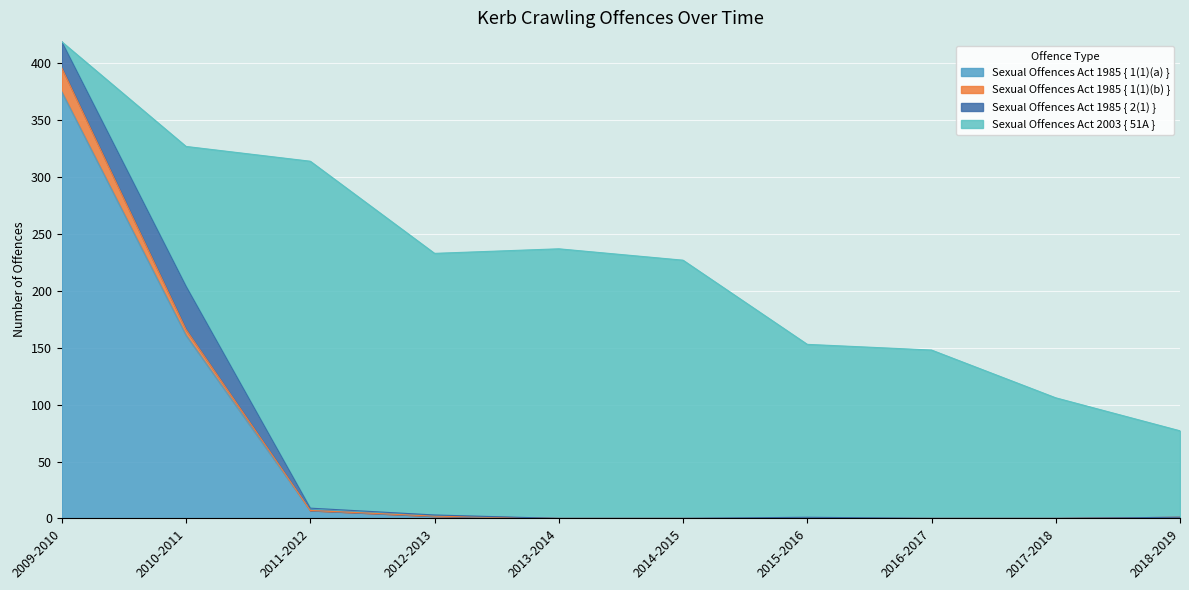

Between 2018-2019 and 2009-2010, which is larger?

2009-2010